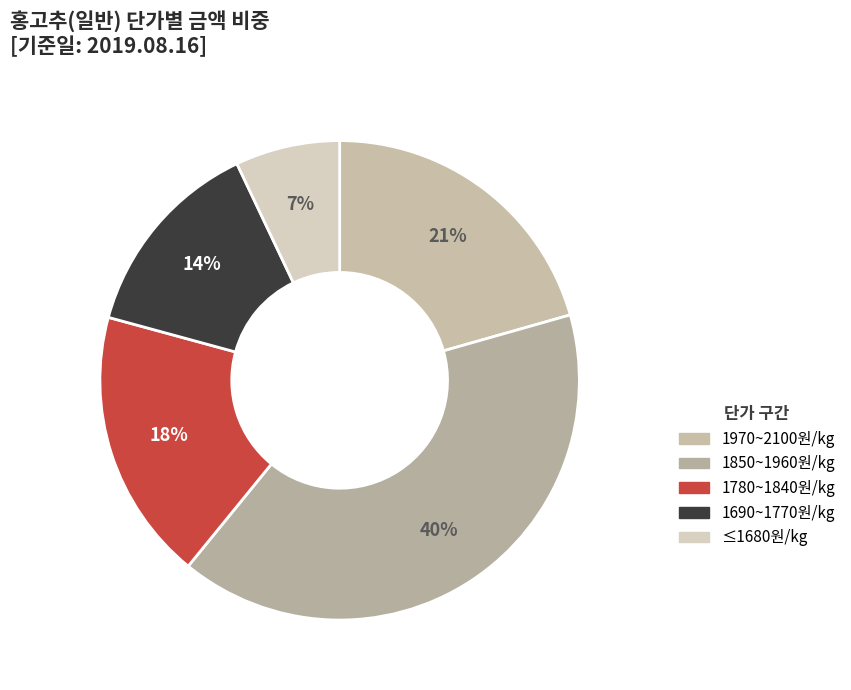

To the nearest percent, what is the average slice percentage?

20%